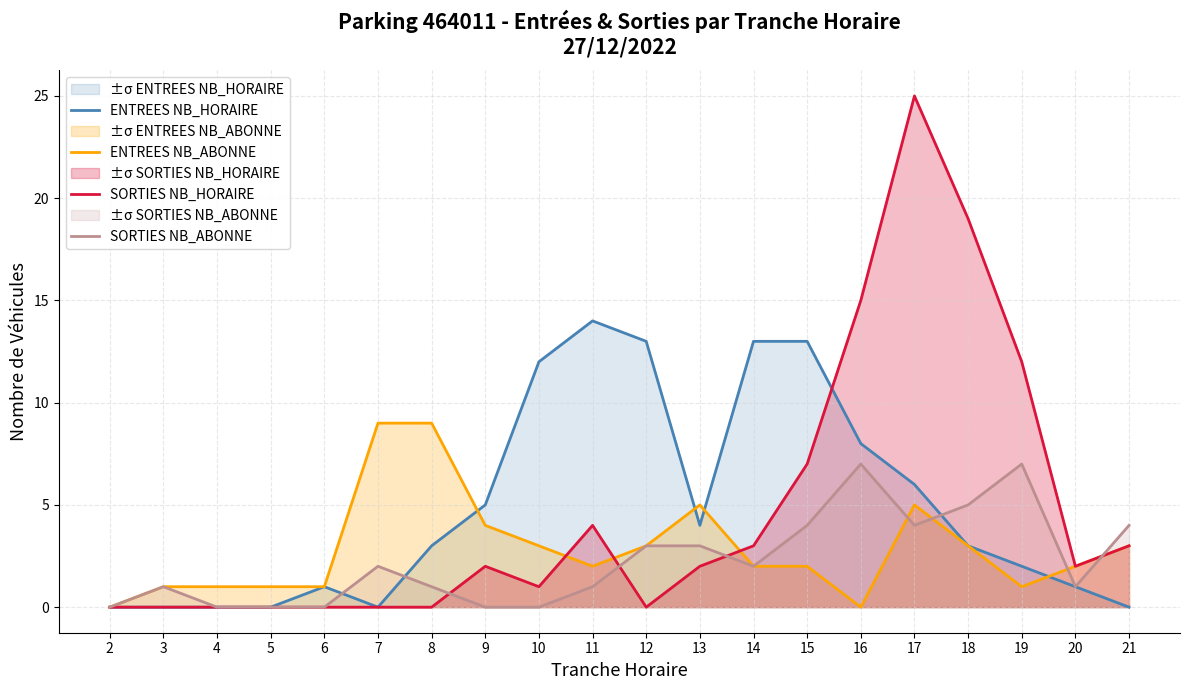

What are all the series names shown in the legend?

ENTREES NB_HORAIRE, ENTREES NB_ABONNE, SORTIES NB_HORAIRE, SORTIES NB_ABONNE